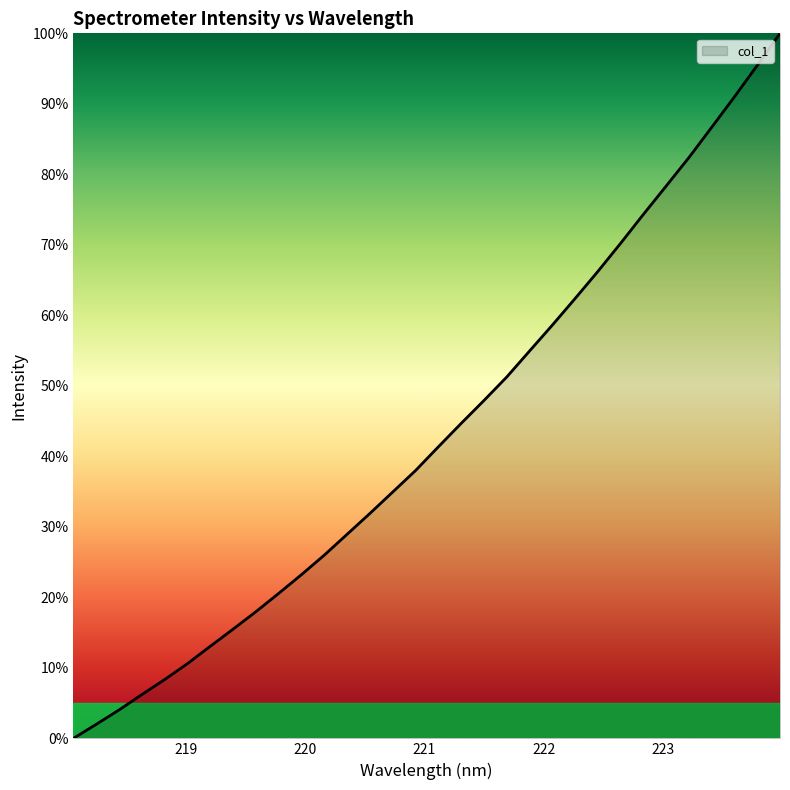

What is the maximum value shown in the chart?

100.0